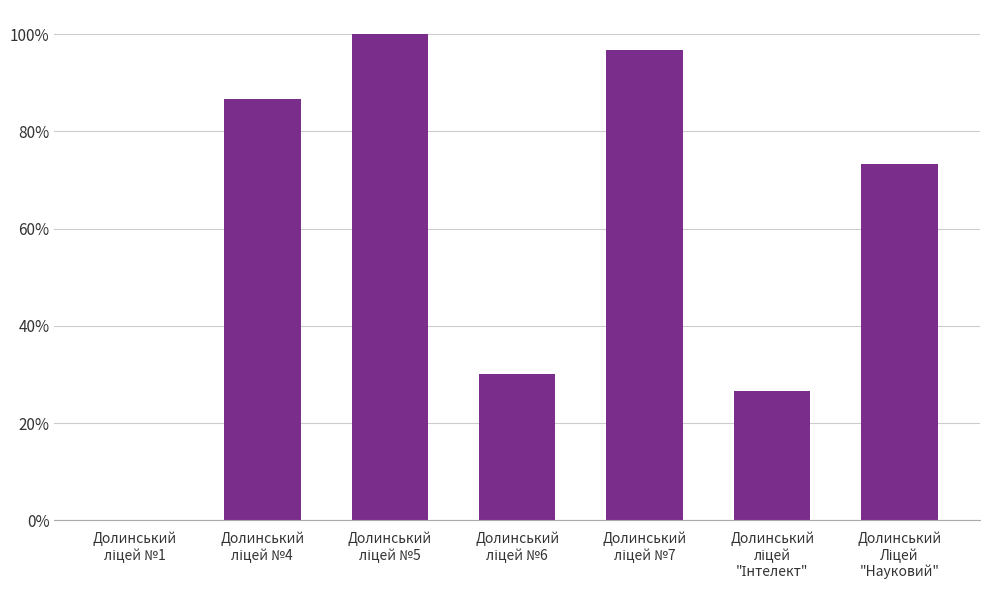

Are the bars horizontal?

No